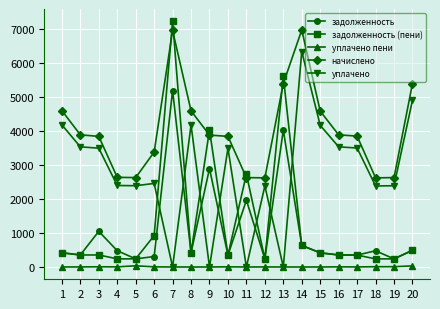

Does the chart display data point markers on the line(s)?

Yes